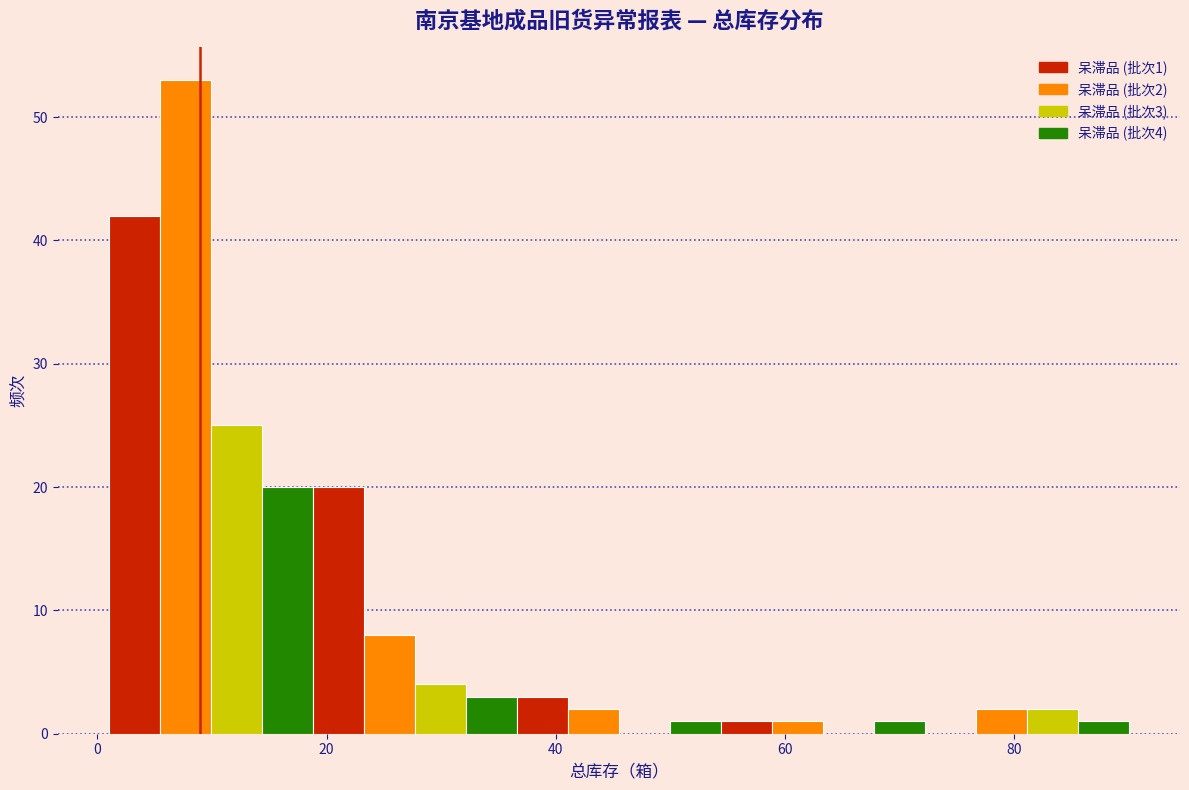

Around what value on the x-axis is the tallest bar? Give the approximate position of its centre, as read against the axis.

8